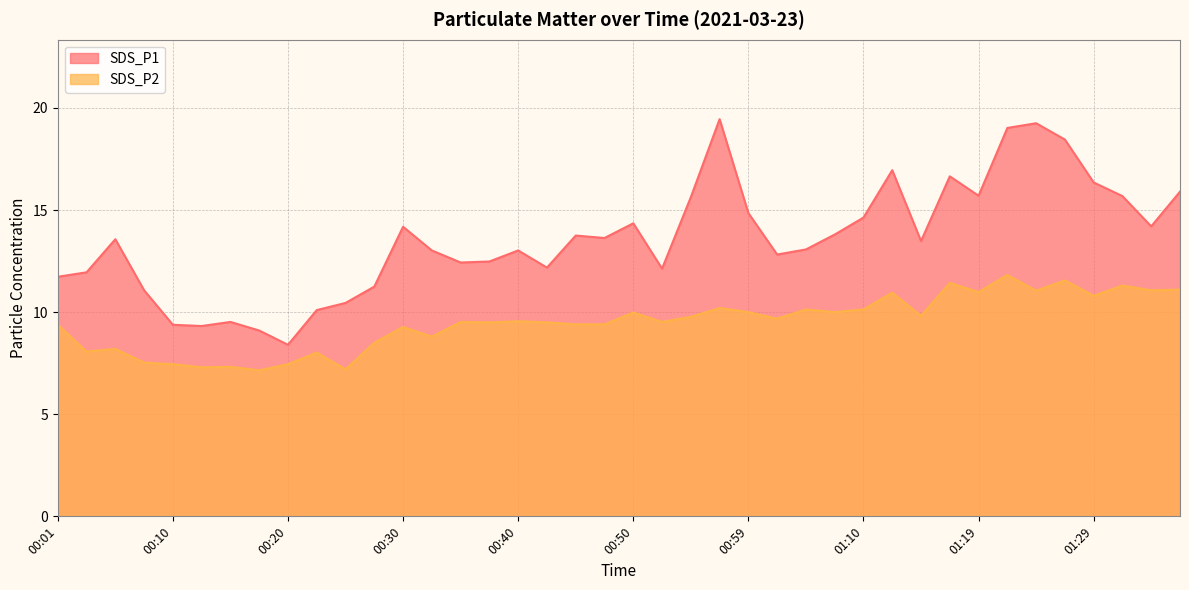

Is the value of SDS_P2 at 01:36 greater than the value of SDS_P1 at 00:10?

Yes